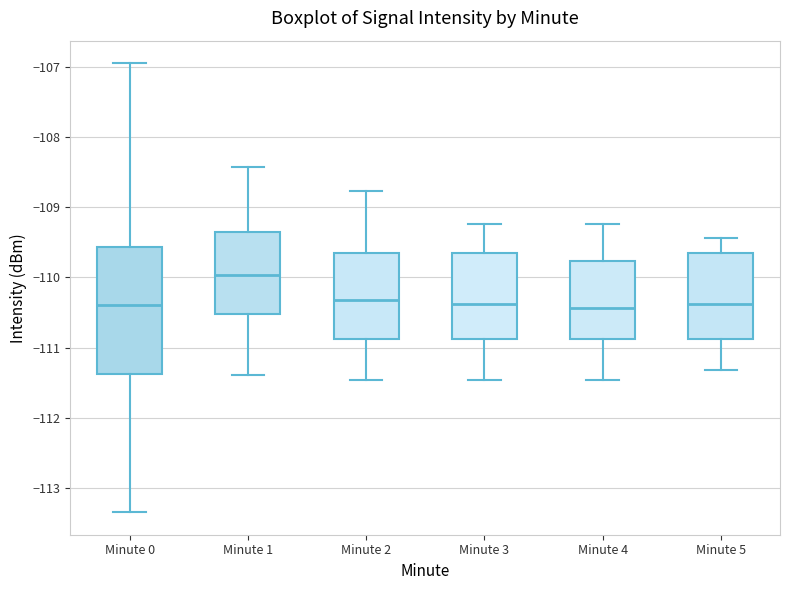

Where does the median line of the box for Minute 5 sit on the y-axis? The values are not printed on the chart, so give them approximately, as read against the axis.

-110.4